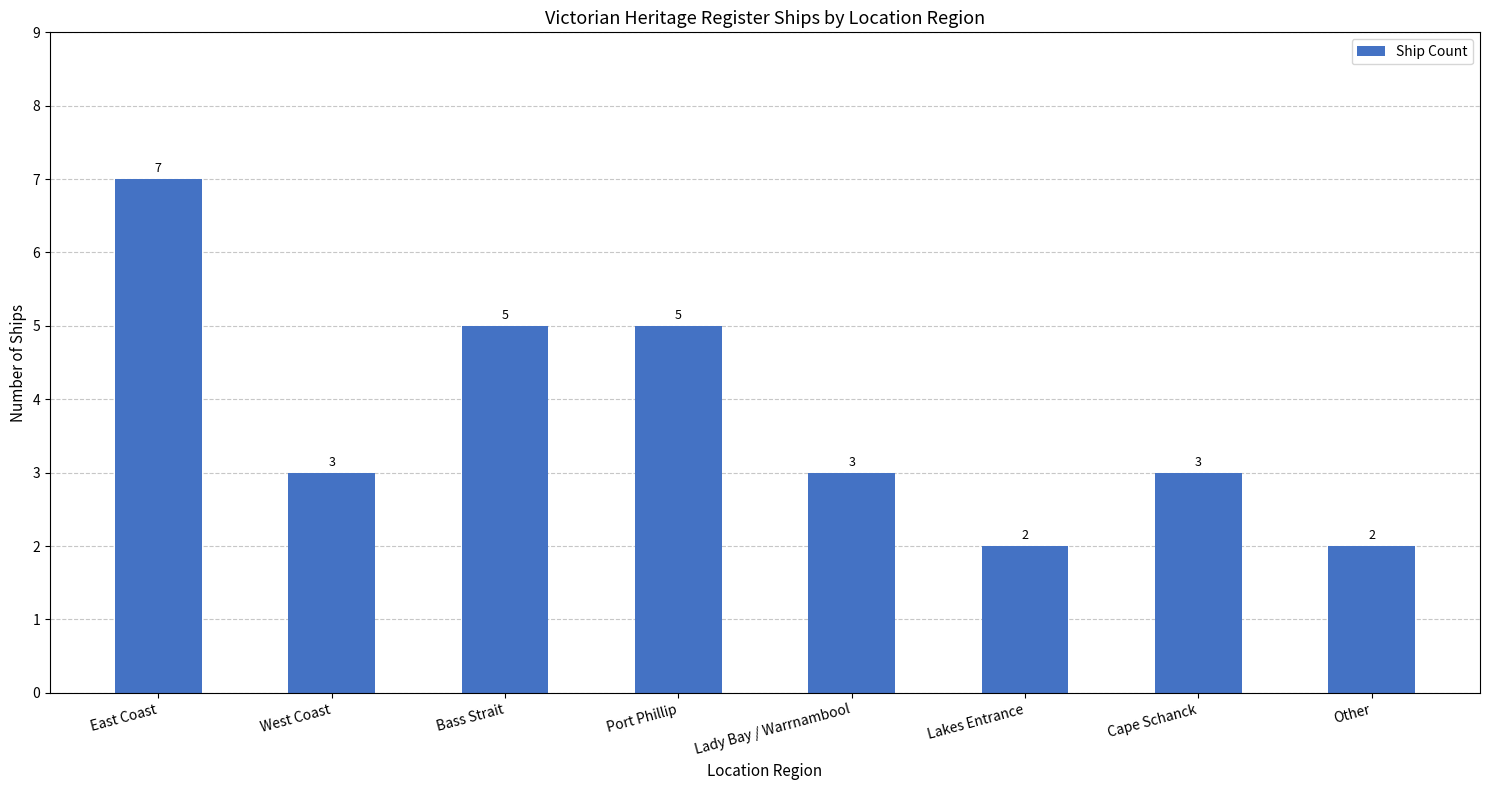

What is the maximum value shown in the chart?

7